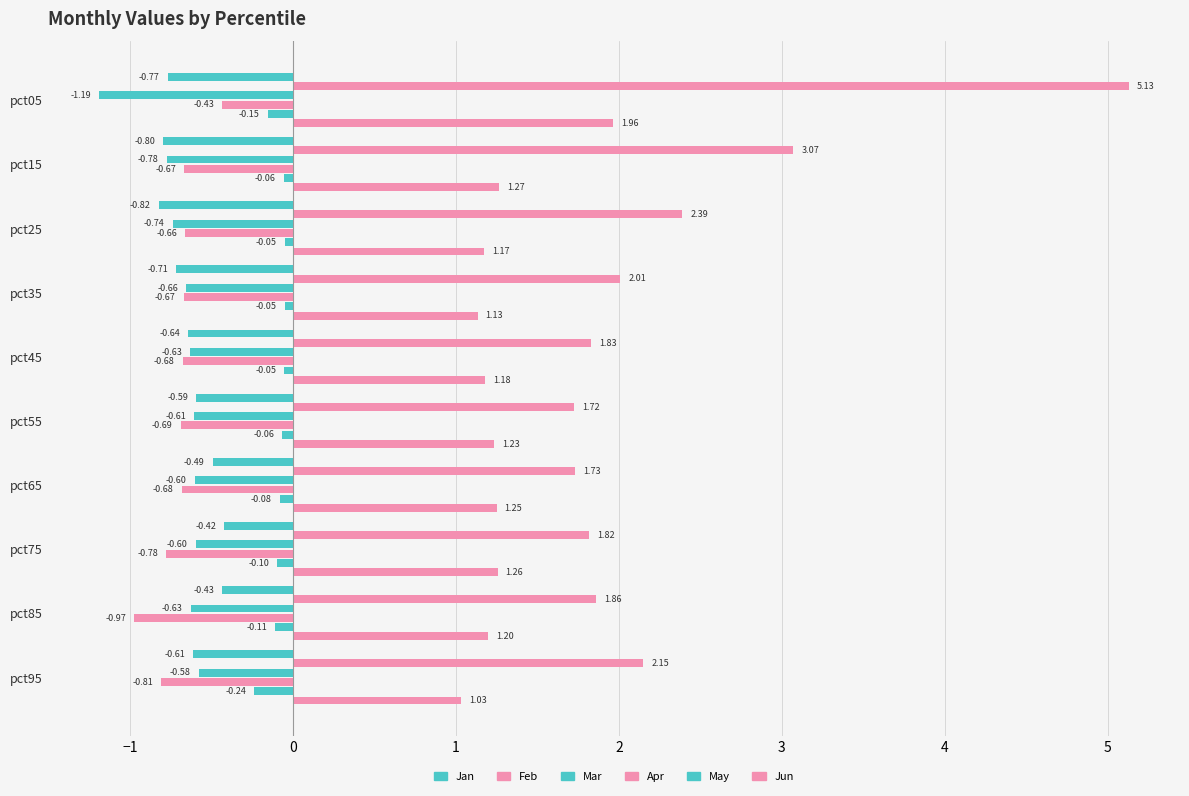

Reading left to right, extract all data points from this chart.

Jan: -0.8	-0.8	-0.8	-0.7	-0.6	-0.6	-0.5	-0.4	-0.4	-0.6
Feb: 5.1	3.1	2.4	2.0	1.8	1.7	1.7	1.8	1.9	2.1
Mar: -1.2	-0.8	-0.7	-0.7	-0.6	-0.6	-0.6	-0.6	-0.6	-0.6
Apr: -0.4	-0.7	-0.7	-0.7	-0.7	-0.7	-0.7	-0.8	-1.0	-0.8
May: -0.2	-0.1	-0.0	-0.1	-0.1	-0.1	-0.1	-0.1	-0.1	-0.2
Jun: 2.0	1.3	1.2	1.1	1.2	1.2	1.2	1.3	1.2	1.0